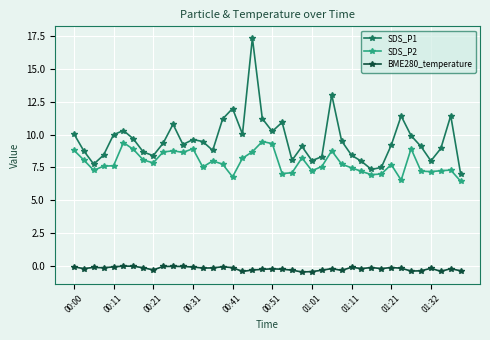

Which series has the largest range (max minus min)?

SDS_P1